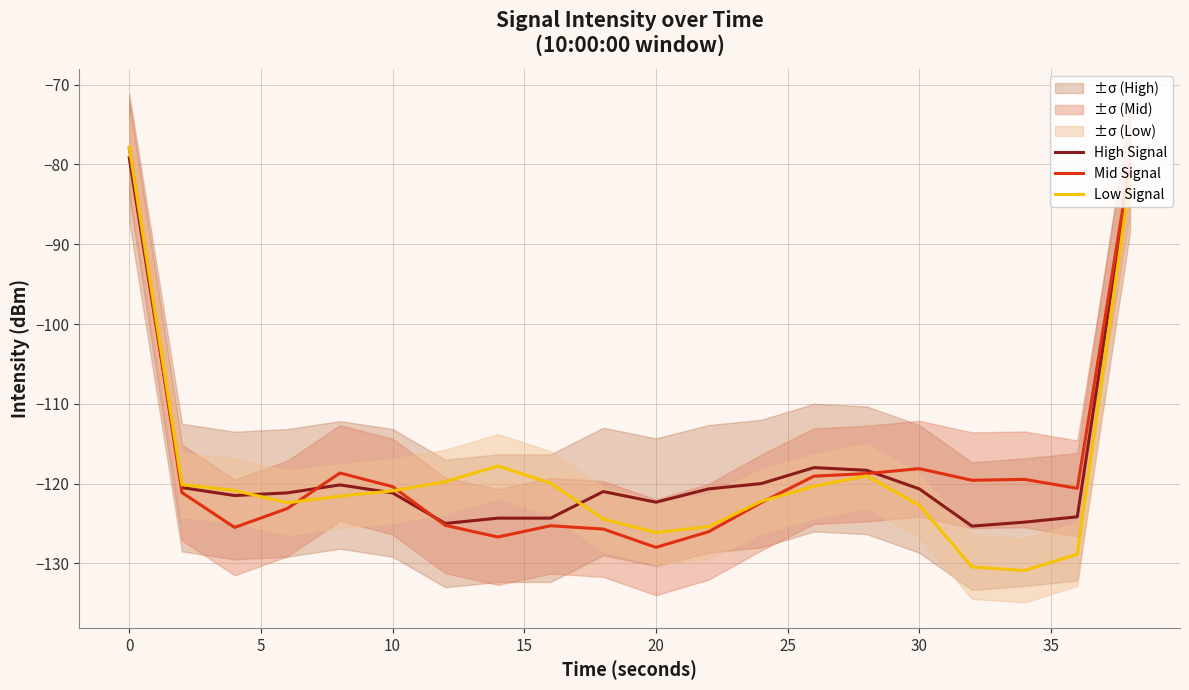

What is the minimum value for Mid Signal?

-128.0